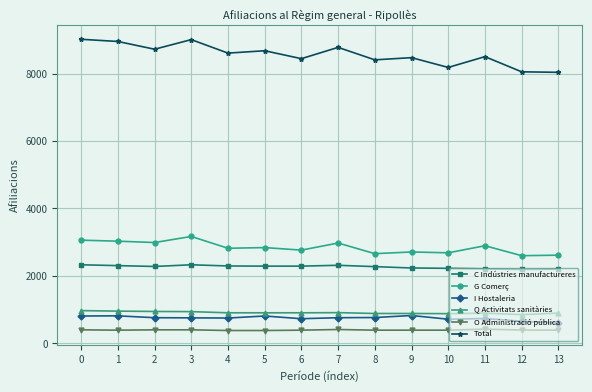

What is the difference between the highest and lowest values at 12?

7660